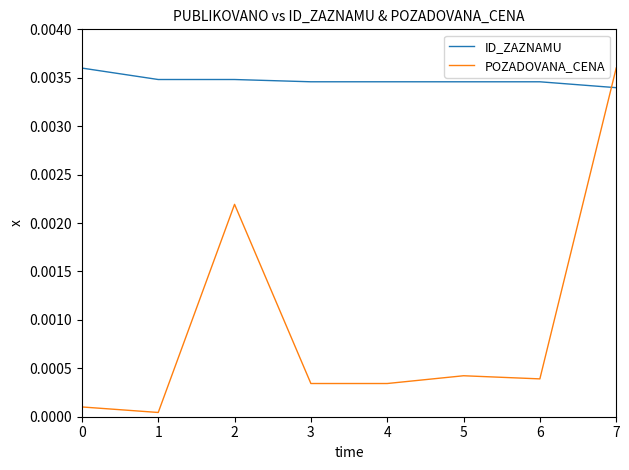

How many times do ID_ZAZNAMU and POZADOVANA_CENA cross each other?

1